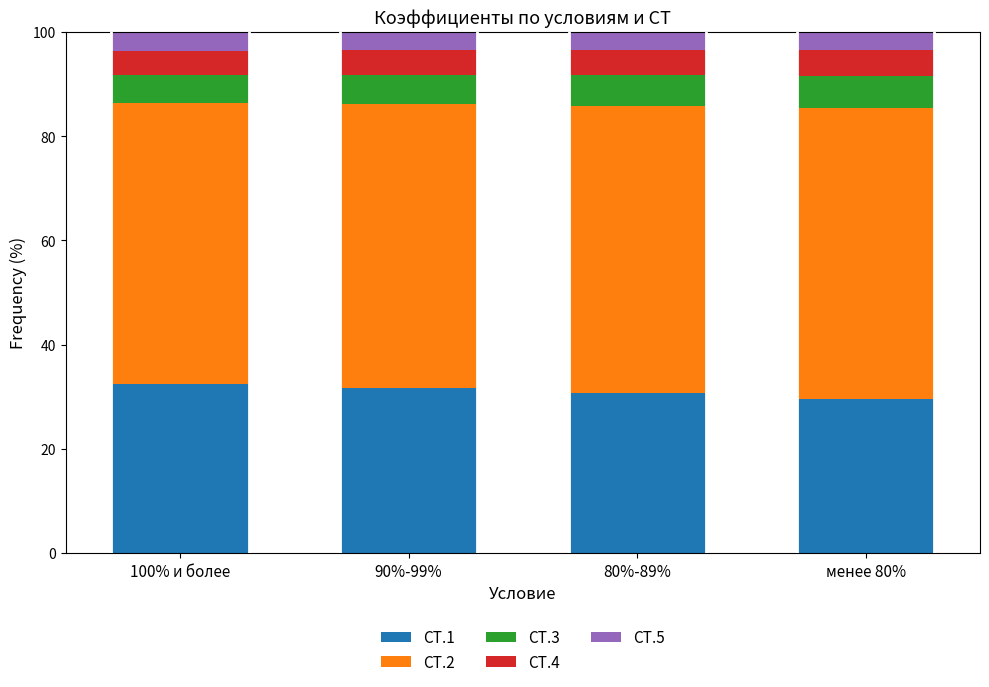

At which label does СТ.1 first exceed 31?

100% и более